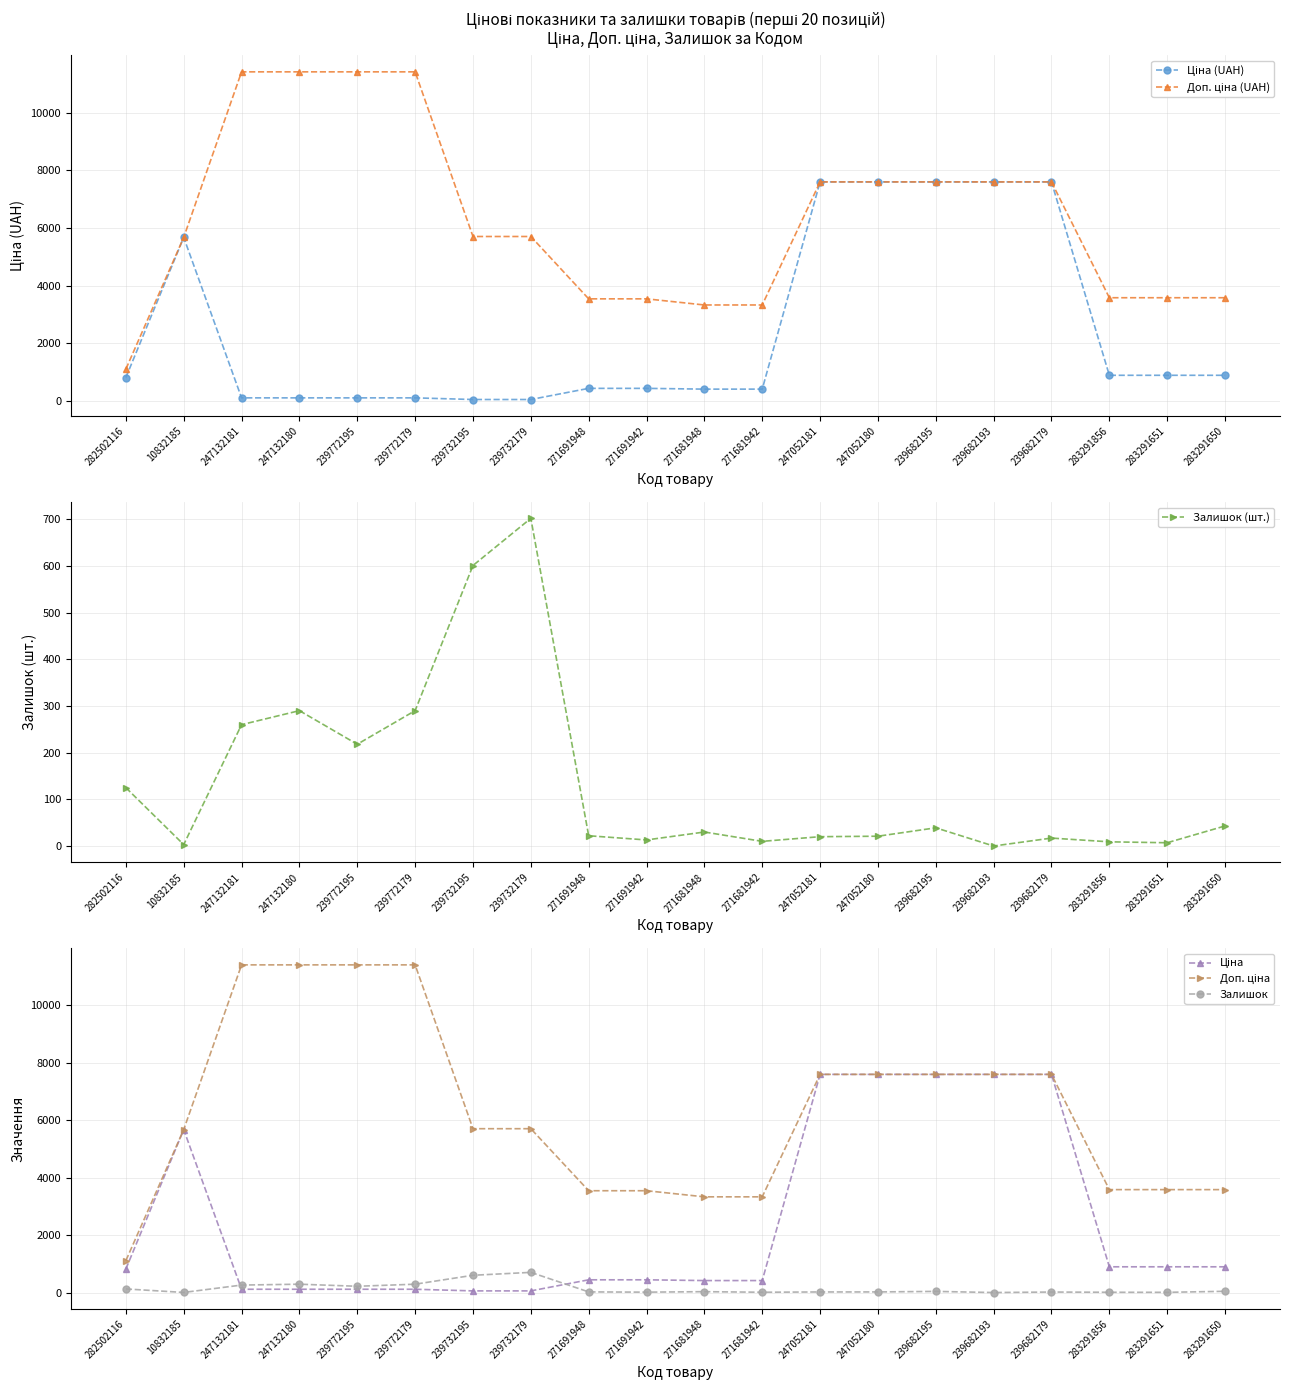

Rank the series at 271691942 from highest to lowest value.

Доп. ціна (UAH), Доп. ціна, Ціна (UAH), Ціна, Залишок (шт.), Залишок